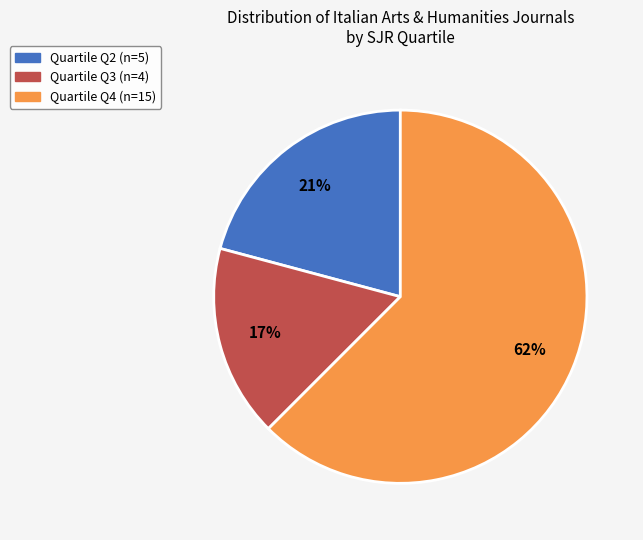

Is there a majority slice in this chart?

Yes